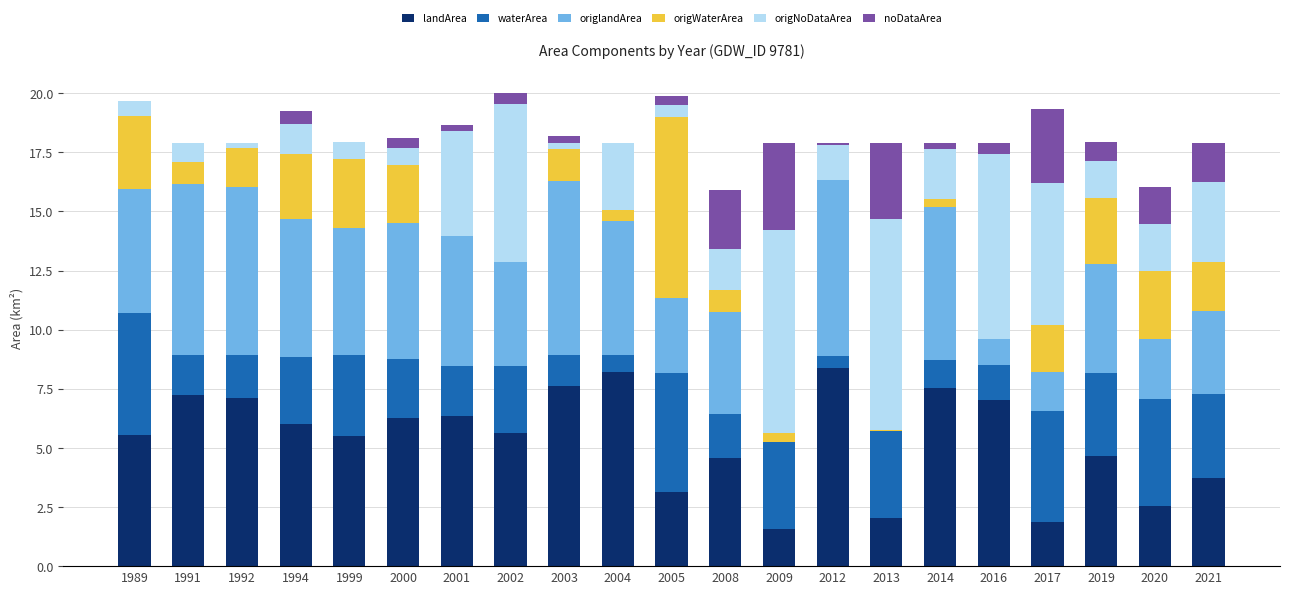

What is the maximum value for landArea?

8.4